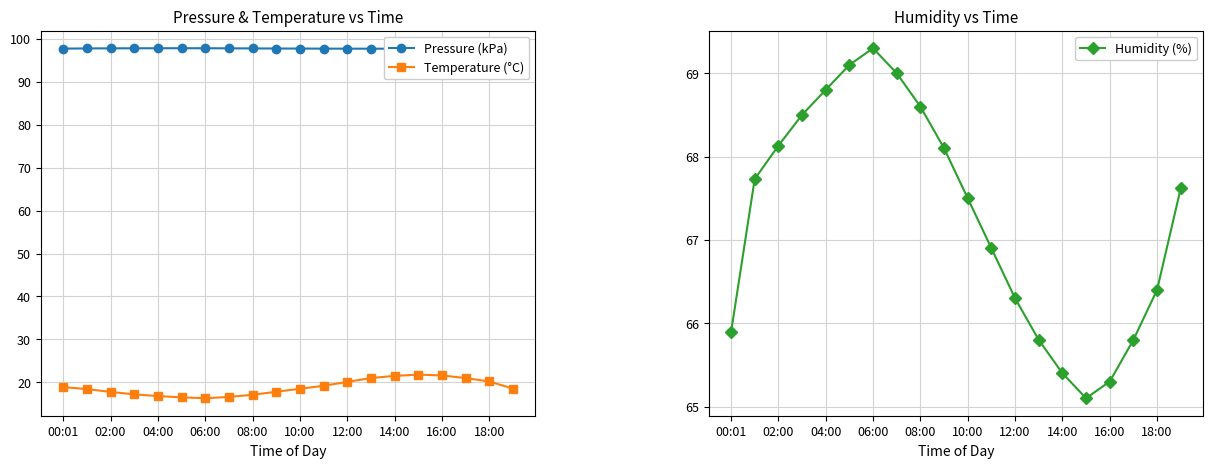

At which label is Pressure (kPa) closest to 97?

13